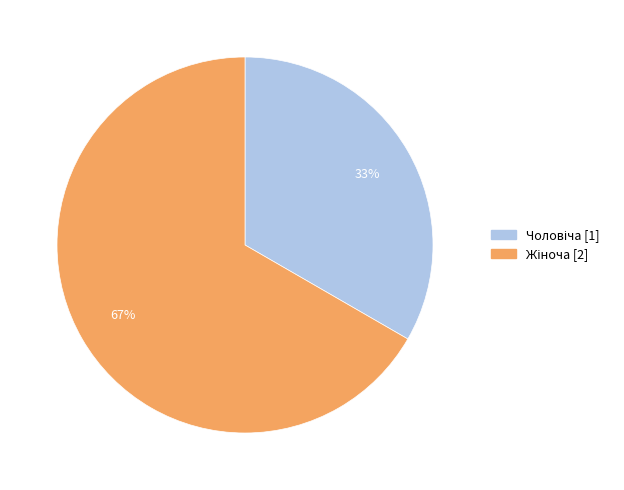

Is there any slice that represents more than half of the pie?

Yes